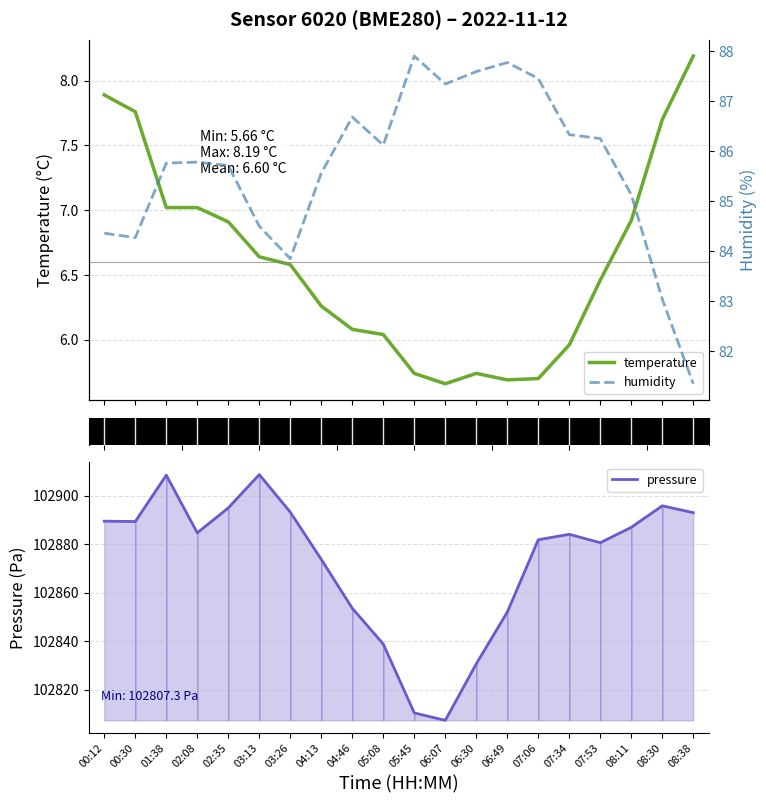

What is the lowest value of the pressure series?

102807.3